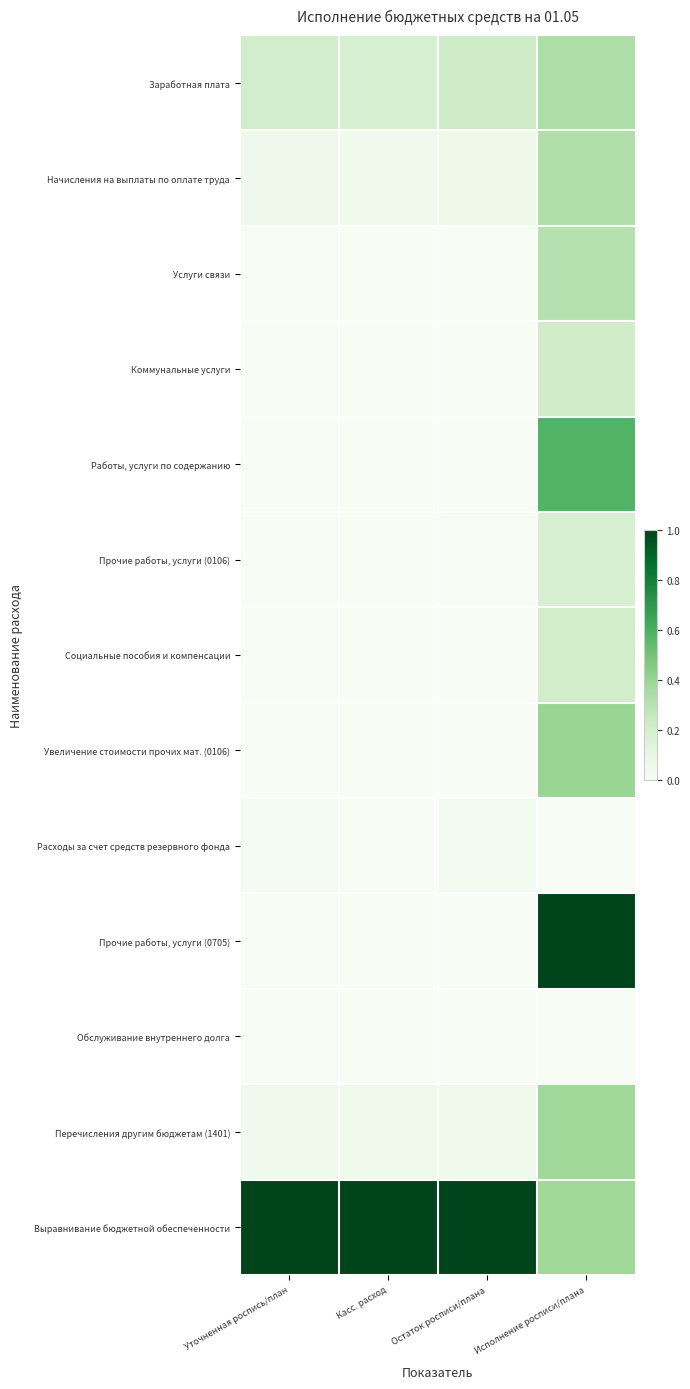

Reading left to right, list all the values displayed in this chart.

Заработная плата: Уточненная роспись/план=0.2	Касс. расход=0.2	Остаток росписи/плана=0.2	Исполнение росписи/плана=0.3
Начисления на выплаты по оплате труда: Уточненная роспись/план=0.1	Касс. расход=0.1	Остаток росписи/плана=0.1	Исполнение росписи/плана=0.3
Услуги связи: Уточненная роспись/план=0.0	Касс. расход=0.0	Остаток росписи/плана=0.0	Исполнение росписи/плана=0.3
Коммунальные услуги: Уточненная роспись/план=0.0	Касс. расход=0.0	Остаток росписи/плана=0.0	Исполнение росписи/плана=0.2
Работы, услуги по содержанию: Уточненная роспись/план=0.0	Касс. расход=0.0	Остаток росписи/плана=0.0	Исполнение росписи/плана=0.6
Прочие работы, услуги (0106): Уточненная роспись/план=0.0	Касс. расход=0.0	Остаток росписи/плана=0.0	Исполнение росписи/плана=0.2
Социальные пособия и компенсации: Уточненная роспись/план=0.0	Касс. расход=0.0	Остаток росписи/плана=0.0	Исполнение росписи/плана=0.2
Увеличение стоимости прочих мат. (0106): Уточненная роспись/план=0.0	Касс. расход=0.0	Остаток росписи/плана=0.0	Исполнение росписи/плана=0.4
Расходы за счет средств резервного фонда: Уточненная роспись/план=0.0	Касс. расход=0.0	Остаток росписи/плана=0.0	Исполнение росписи/плана=0.0
Прочие работы, услуги (0705): Уточненная роспись/план=0.0	Касс. расход=0.0	Остаток росписи/плана=0.0	Исполнение росписи/плана=1.0
Обслуживание внутреннего долга: Уточненная роспись/план=0.0	Касс. расход=0.0	Остаток росписи/плана=0.0	Исполнение росписи/плана=0.0
Перечисления другим бюджетам (1401): Уточненная роспись/план=0.1	Касс. расход=0.1	Остаток росписи/плана=0.1	Исполнение росписи/плана=0.4
Выравнивание бюджетной обеспеченности: Уточненная роспись/план=1.0	Касс. расход=1.0	Остаток росписи/плана=1.0	Исполнение росписи/плана=0.4